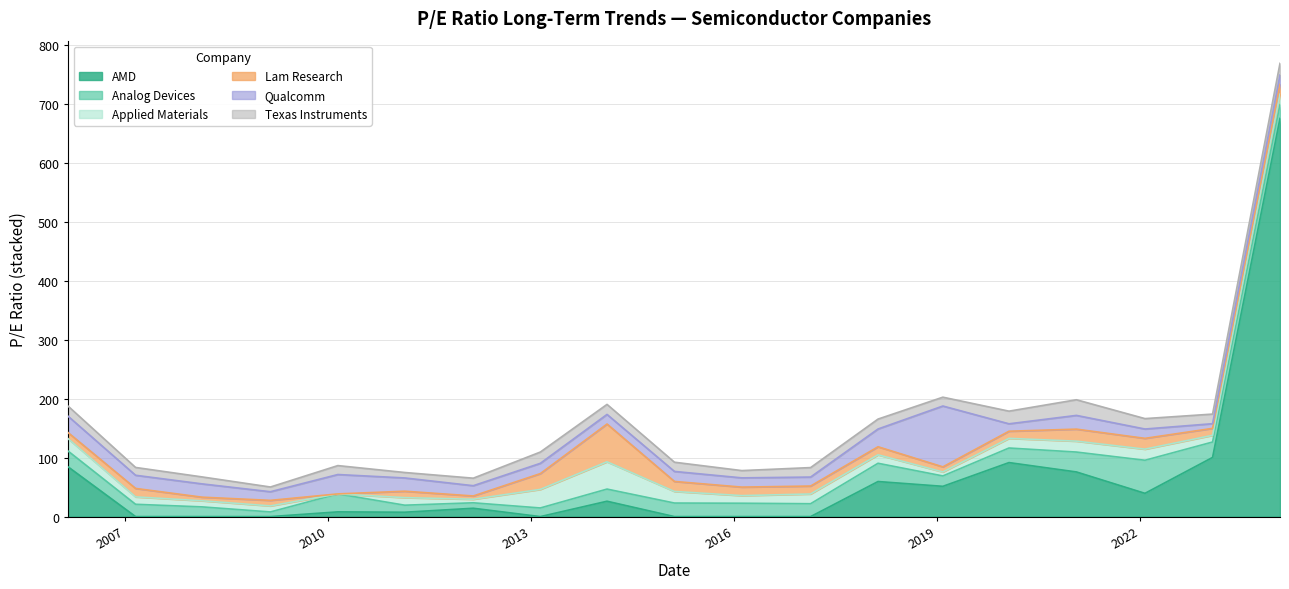

How many interior local valleys does the AMD series have?

4